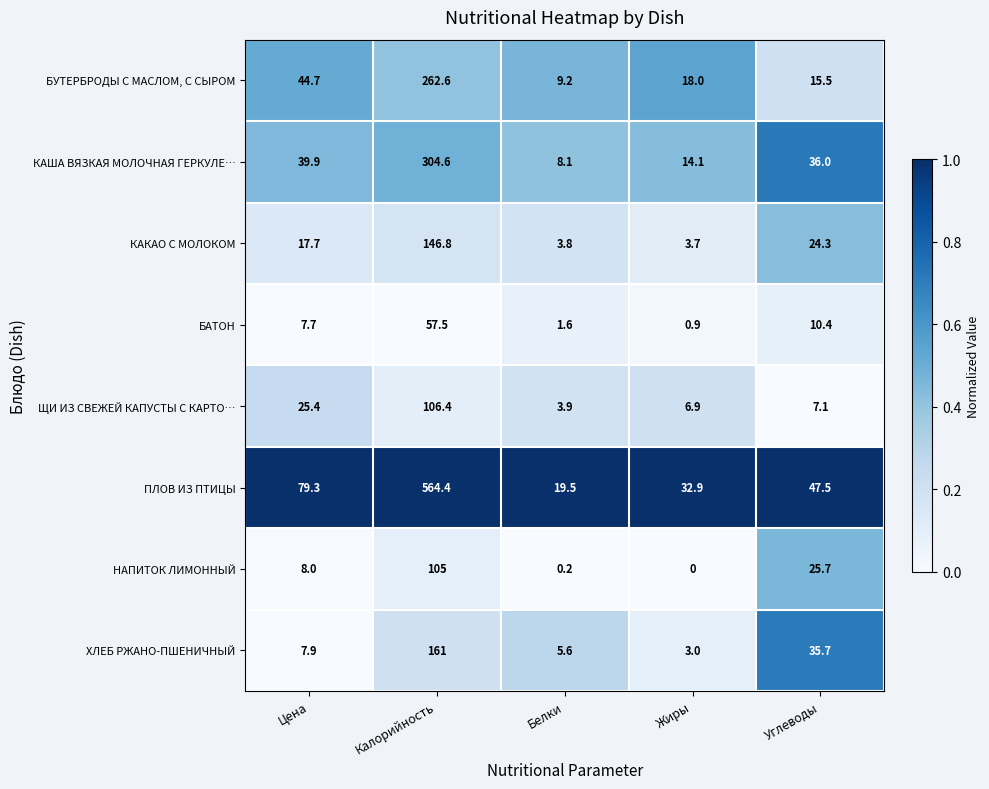

Which label corresponds to the largest value in the chart?

Калорийность